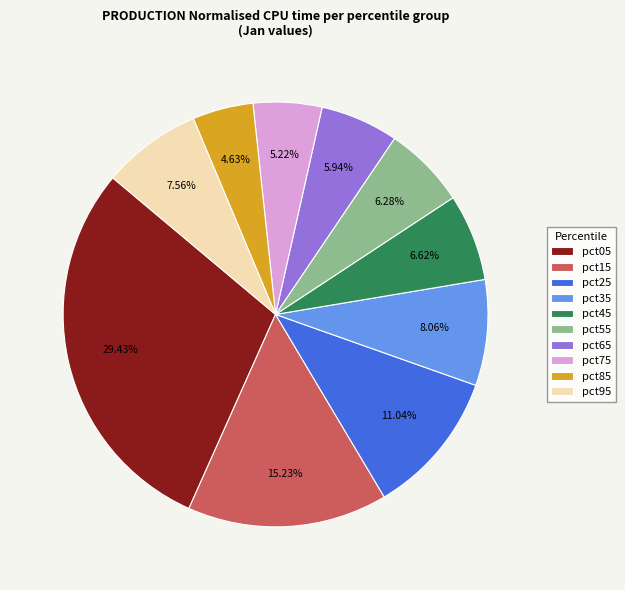

Between pct95 and pct85, which is larger?

pct95